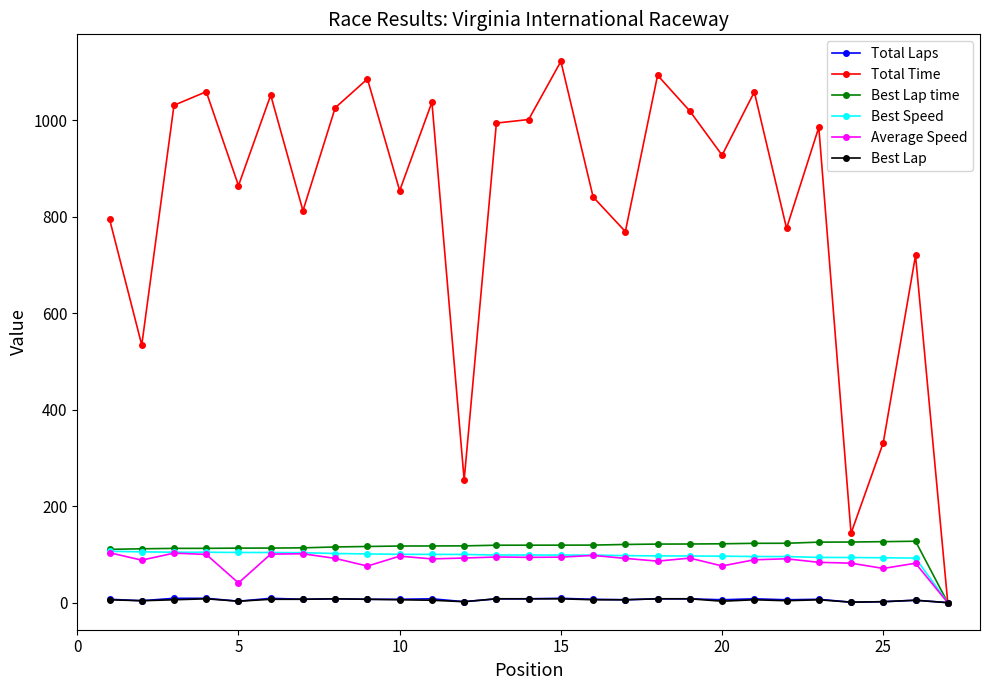

True or false: Best Lap has more than 2 points higher than both neighbors.

True